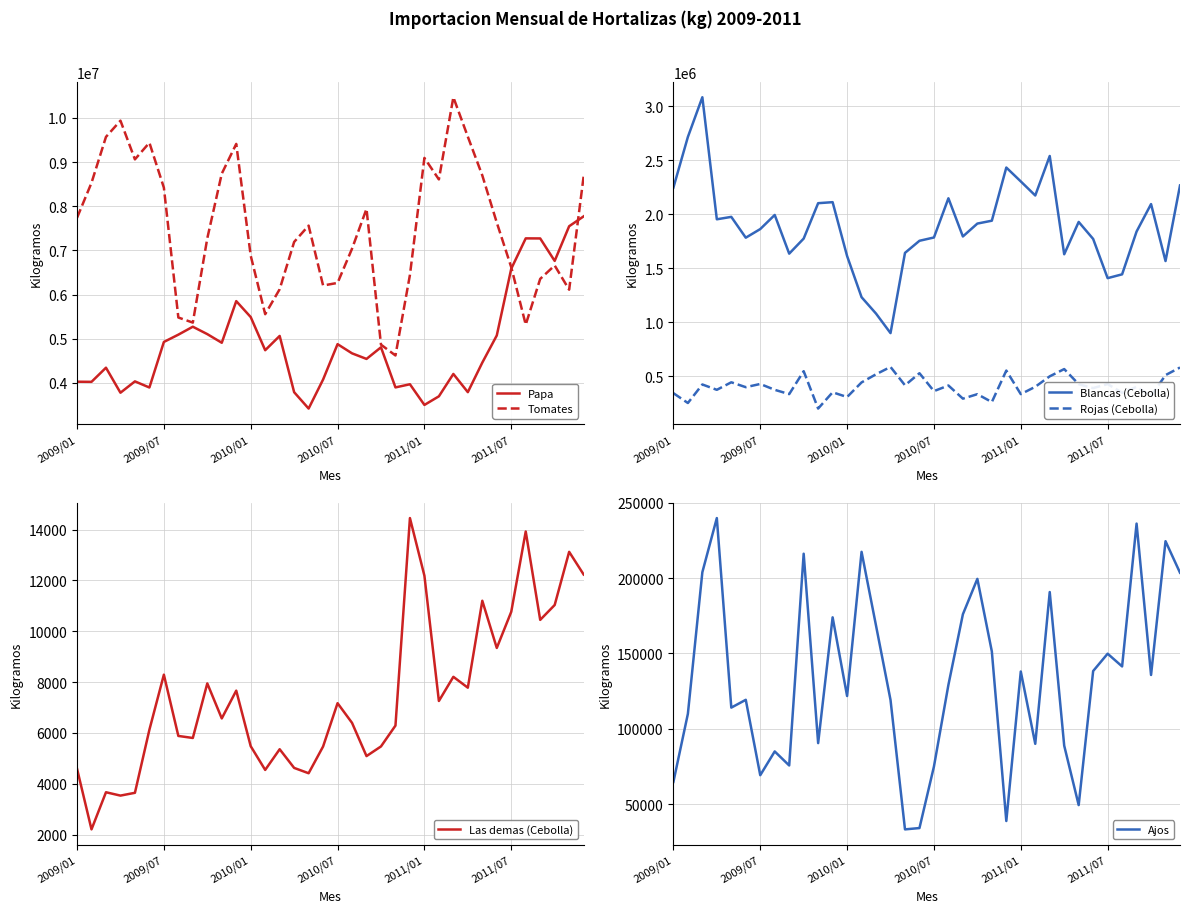

How many data points in Las demas (Cebolla) are less than 6570?

18